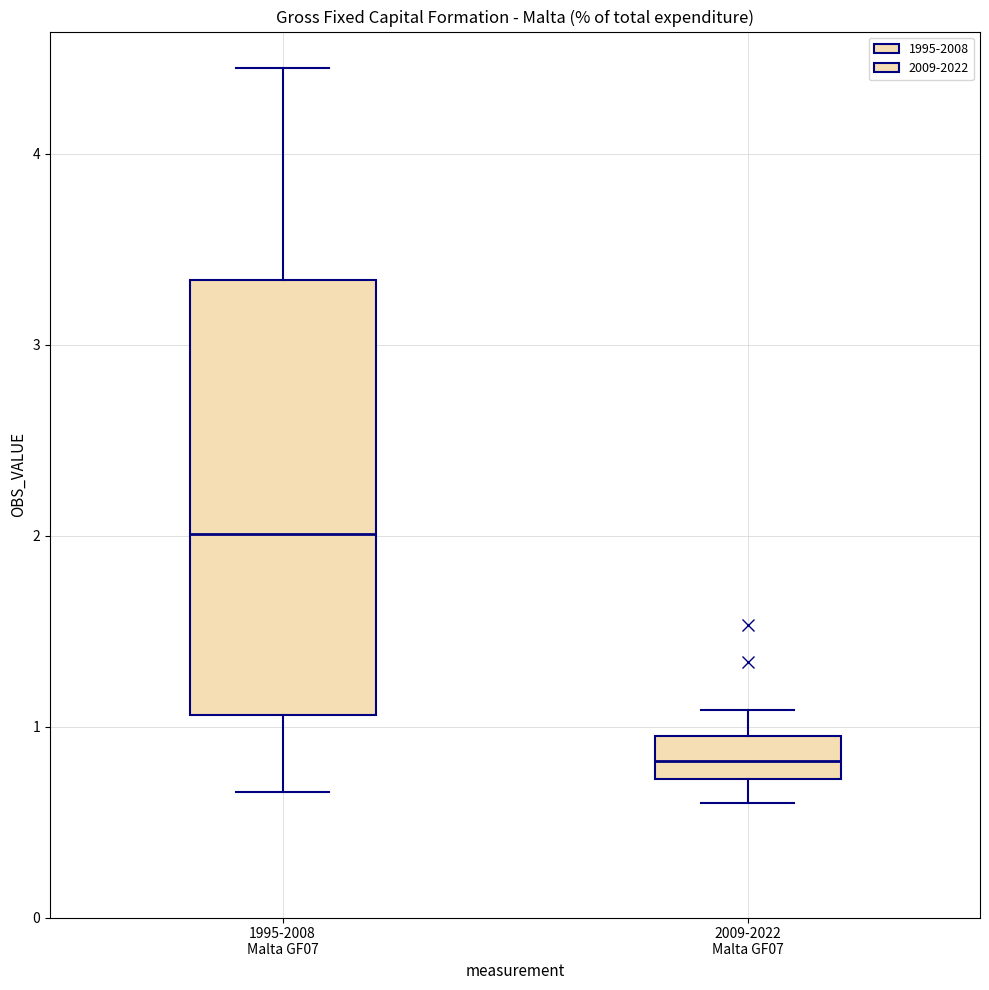

Reading left to right, read every box against the y-axis: the position of its median line, the range the box covers, and the ends of its whiskers. The values are not printed on the chart, so give them approximately, as read against the axis.

1995-2008 Malta GF07: median 2.0, box 1.1 to 3.3, whiskers 0.7 to 4.4
2009-2022 Malta GF07: median 0.8, box 0.7 to 1.0, whiskers 0.6 to 1.1